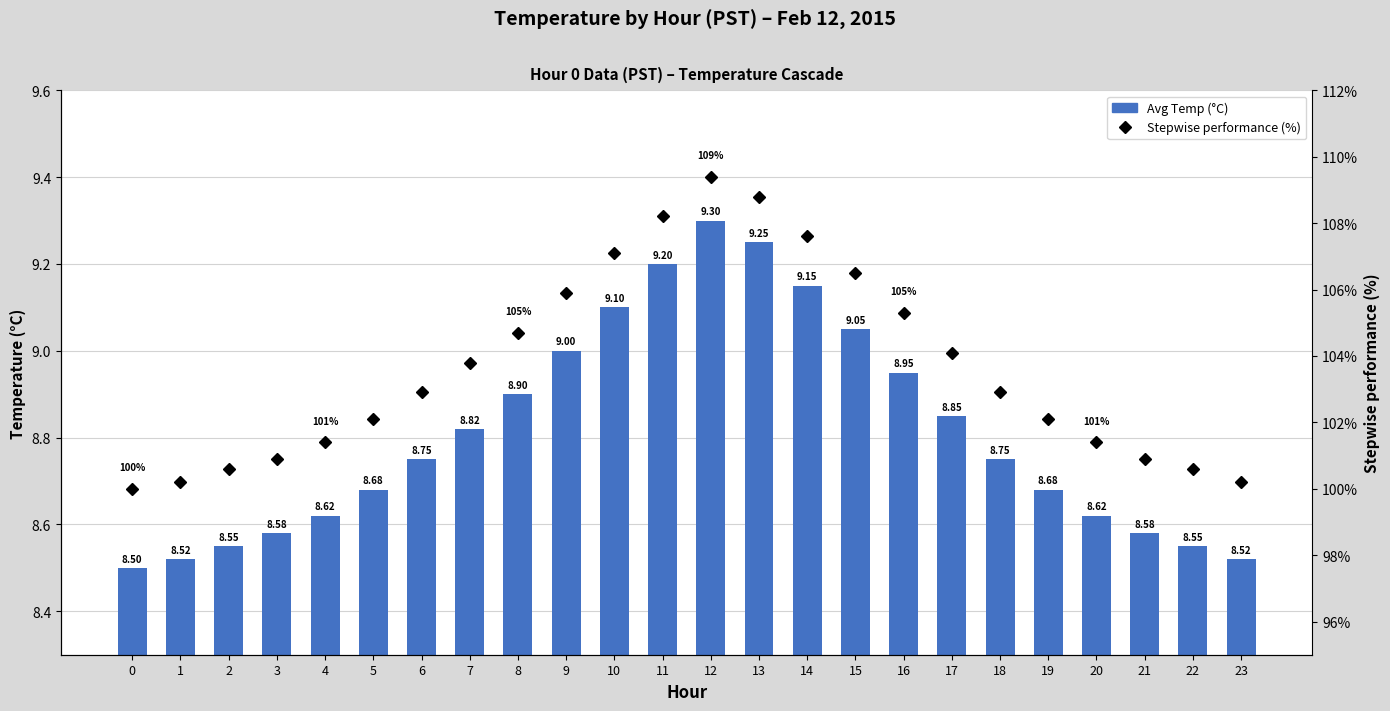

What is the value of the Stepwise performance (%) bar at the 20th from the left?

1.0